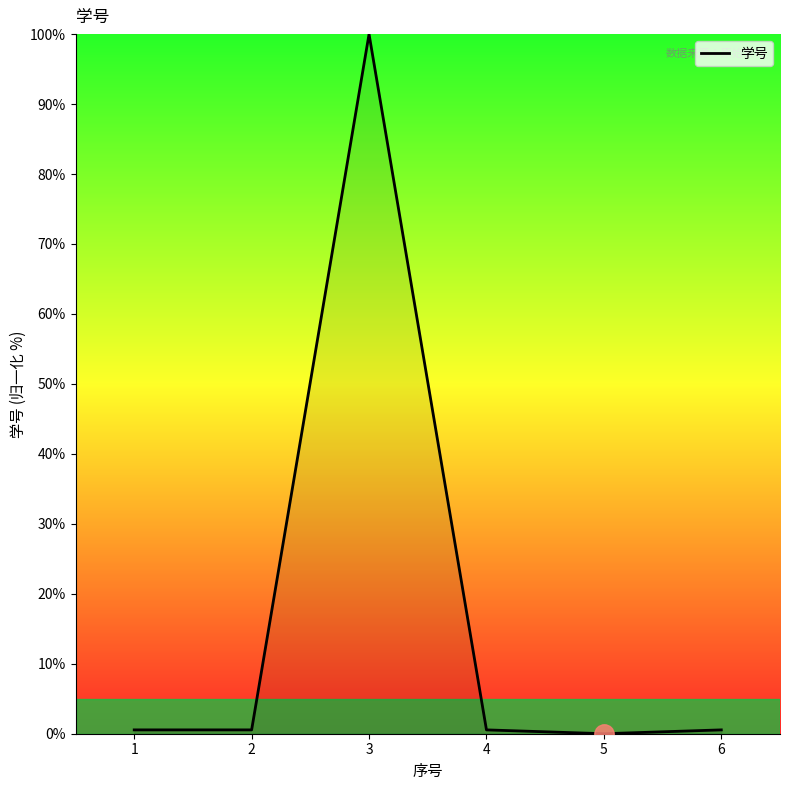

What is the difference between the values at 3 and 4?

99.5